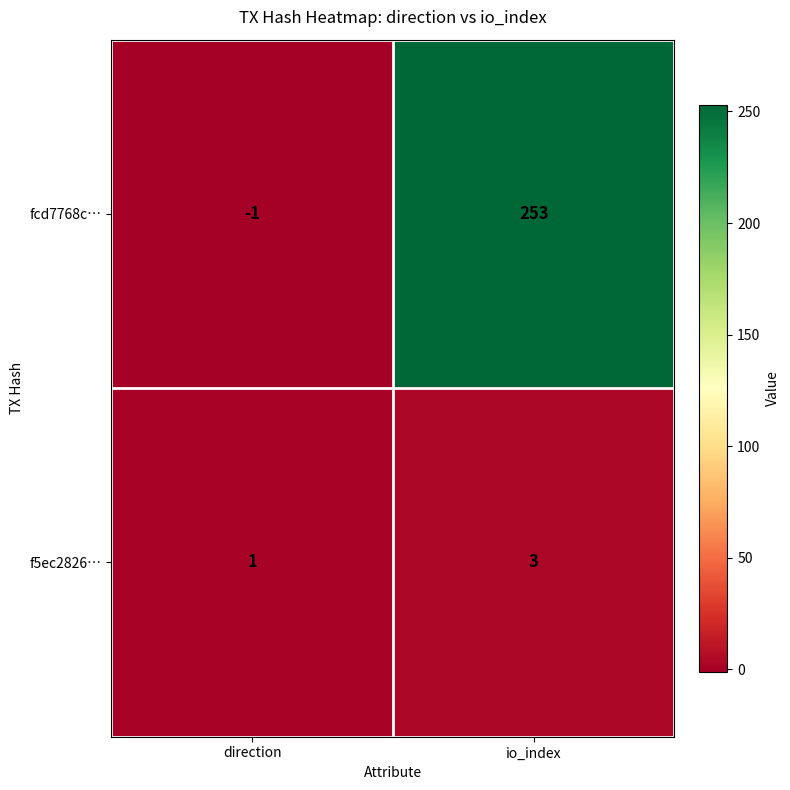

What is the spread (max minus min) of values at io_index?

250